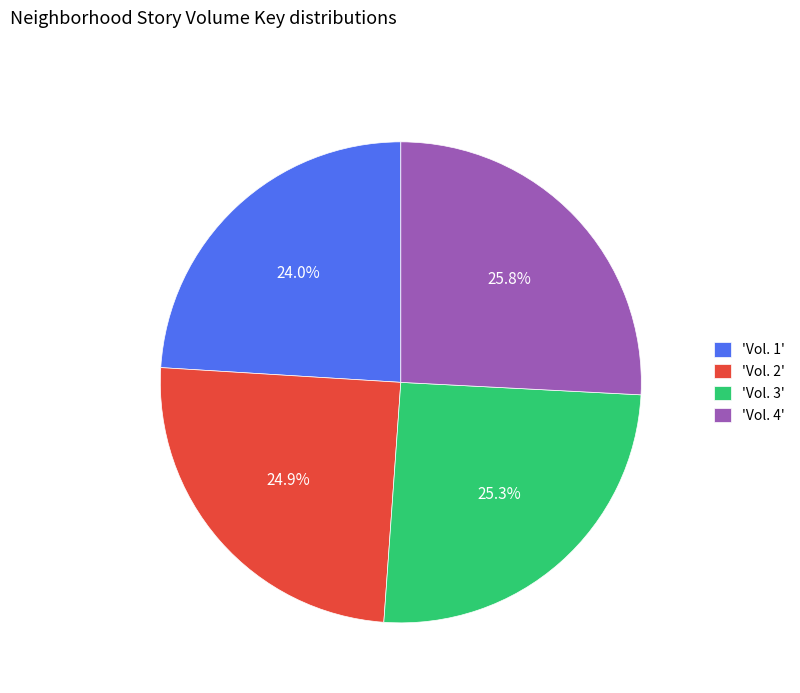

Is 'Vol. 1' the majority of the pie?

No